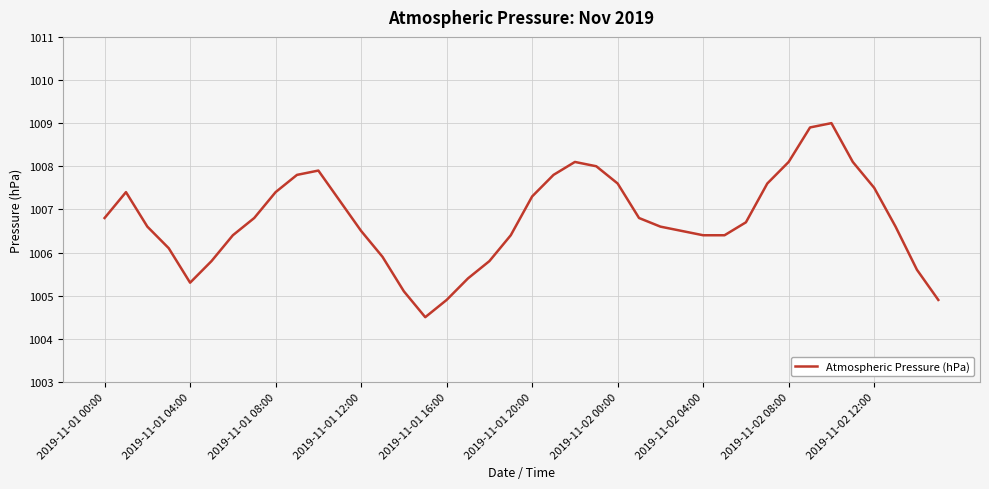

What is the maximum value shown in the chart?

1009.0